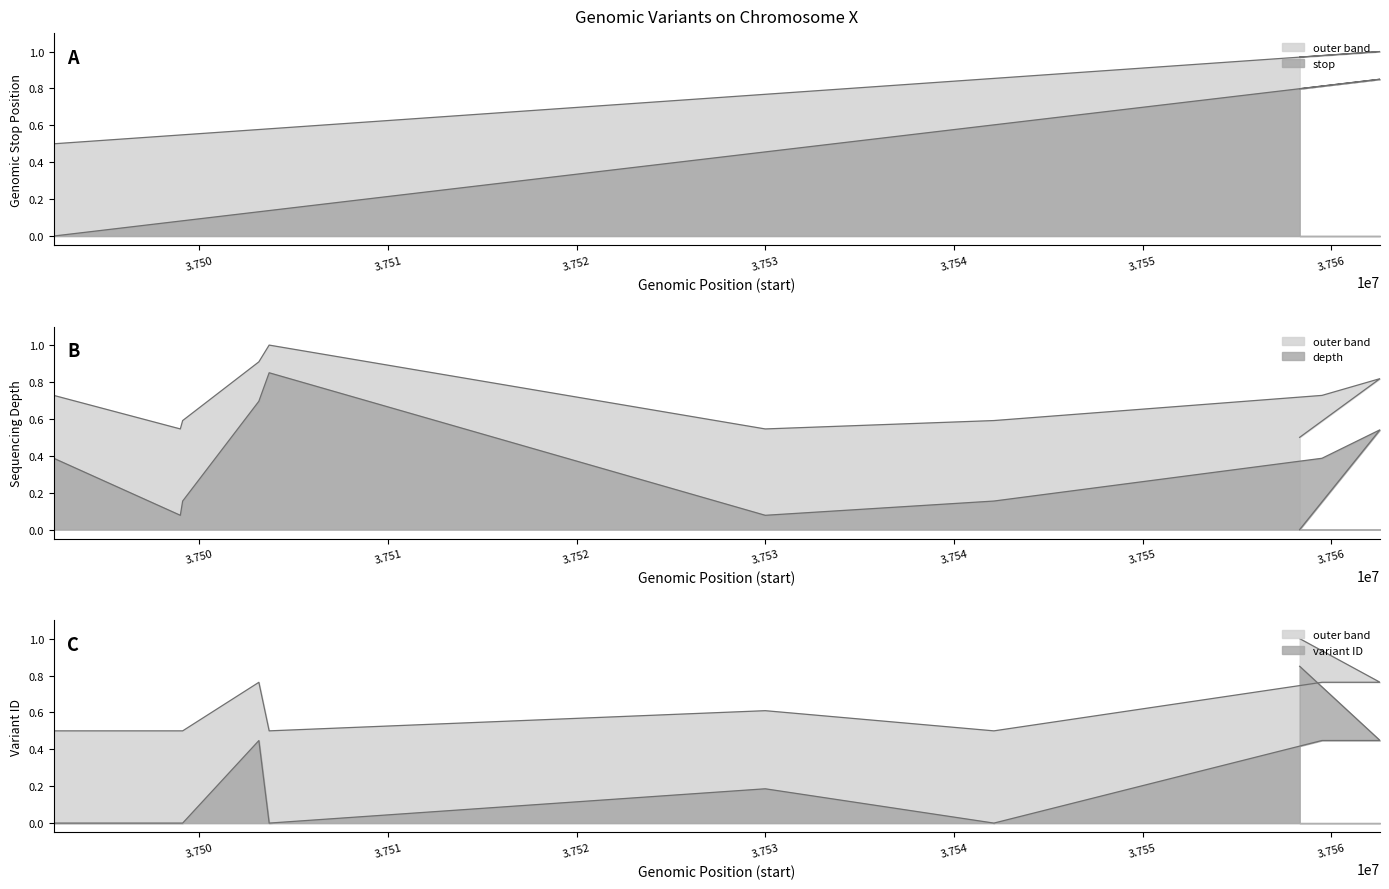

Which series ends up on top after the final intersection of variant ID and stop?

variant ID